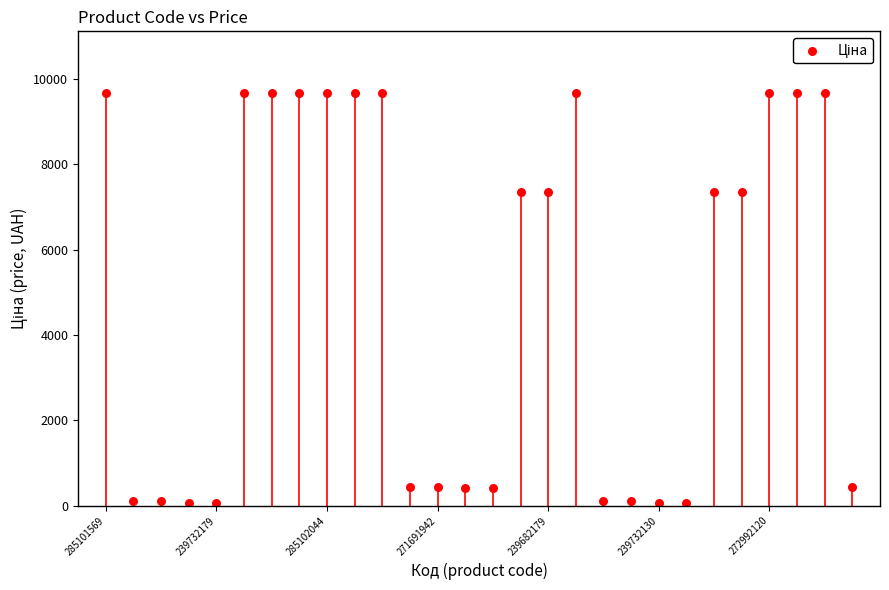

What is the range of Y values (max minus min)?

9609.4